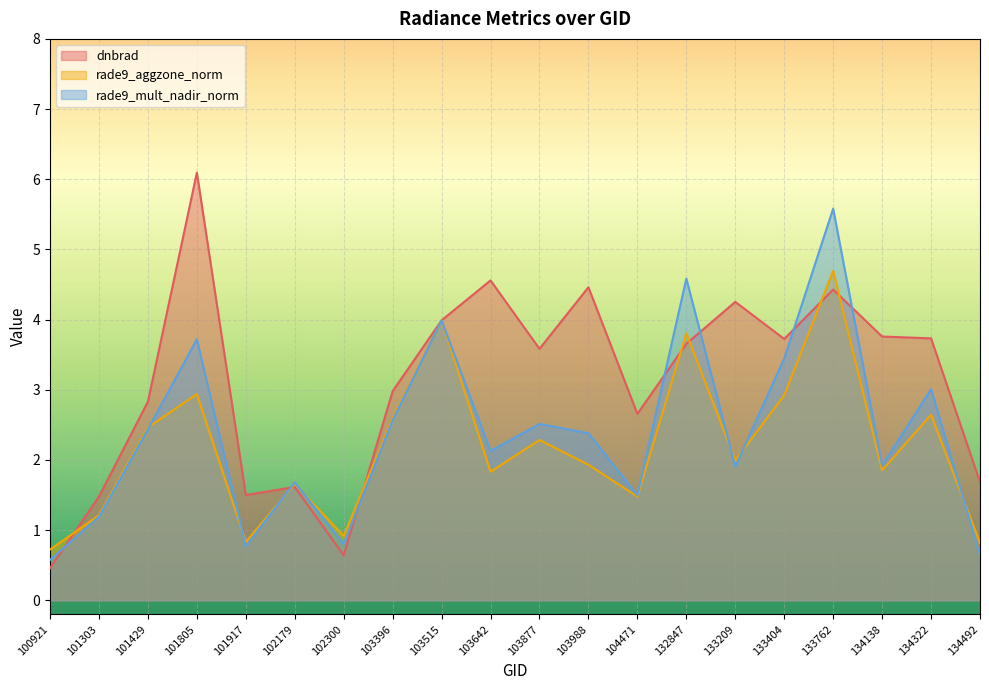

Is it true that rade9_mult_nadir_norm equals 1.9 at 133209?

True